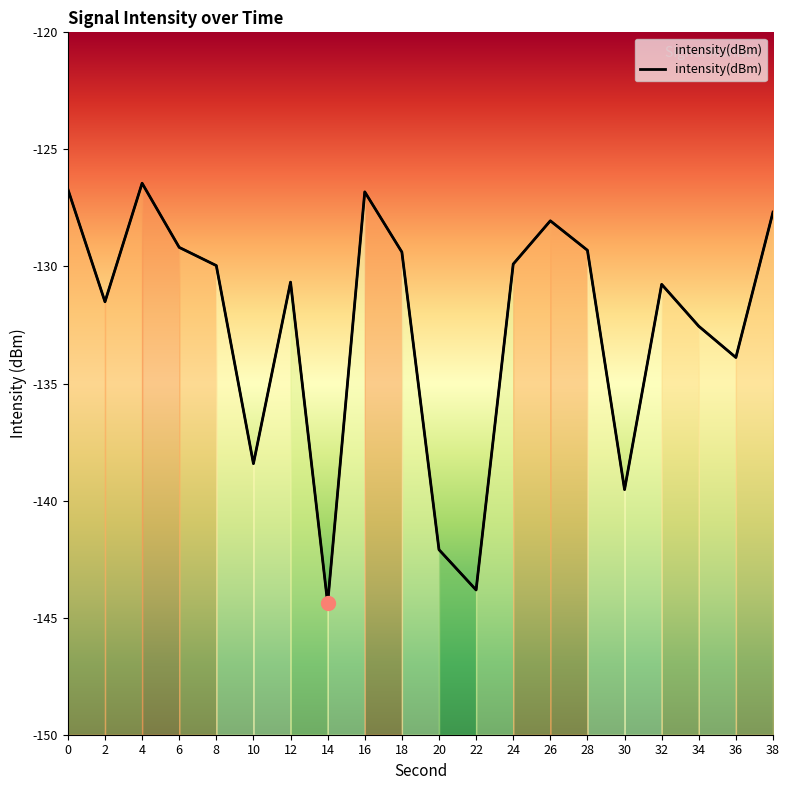

What is the sum of the values at 32 and 12?

-261.4